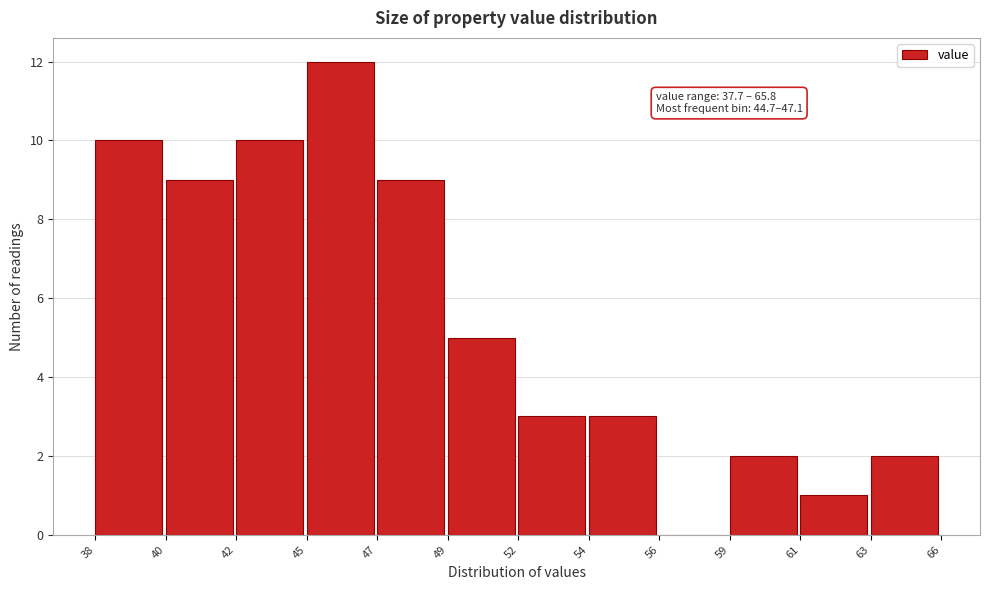

Reading right to left, extract all data points from this chart.

63=2	61=1	59=2	56=0	54=3	52=3	49=5	47=9	45=12	42=10	40=9	38=10